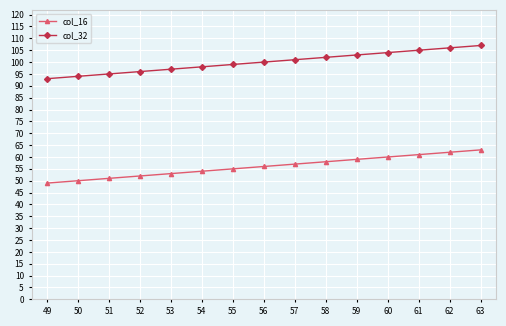

What is the sum of the col_16 values at 62 and 50?

112